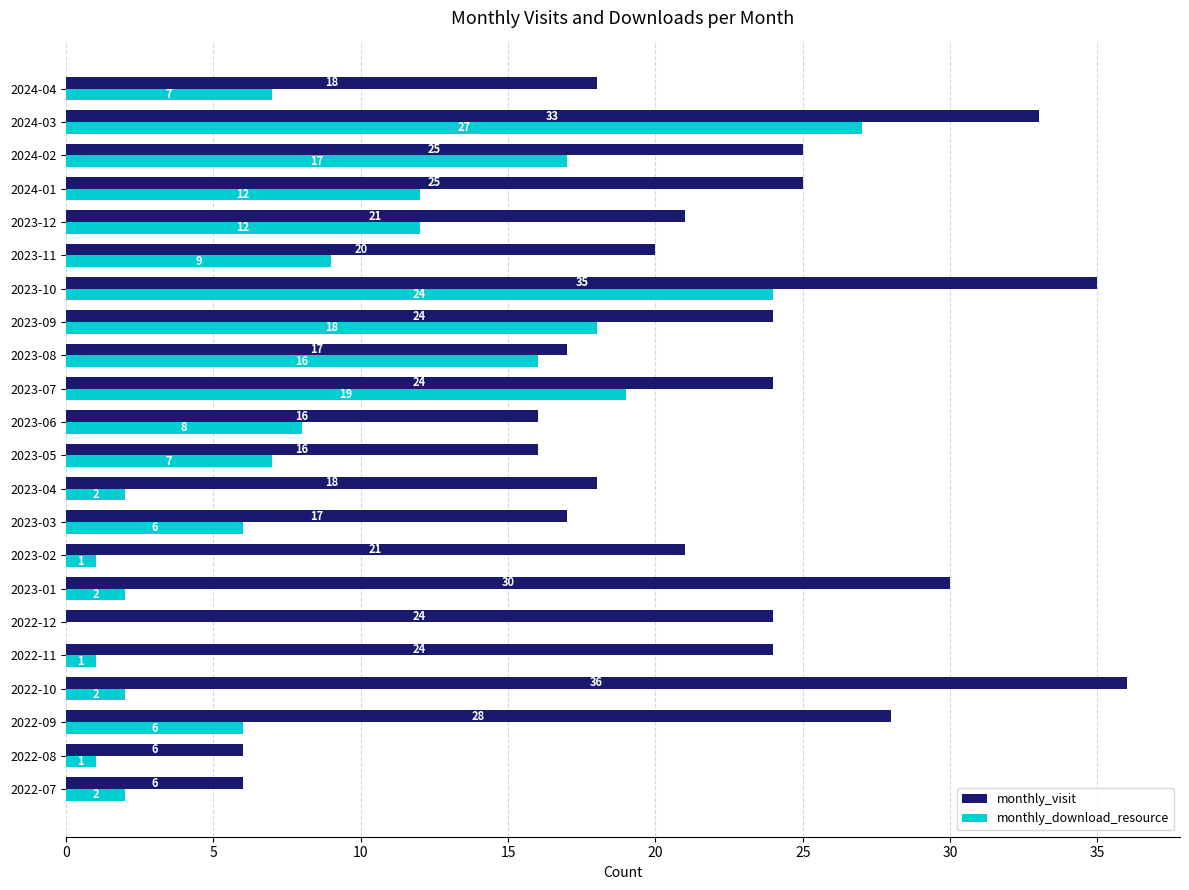

Which series has the largest total across all categories?

monthly_visit